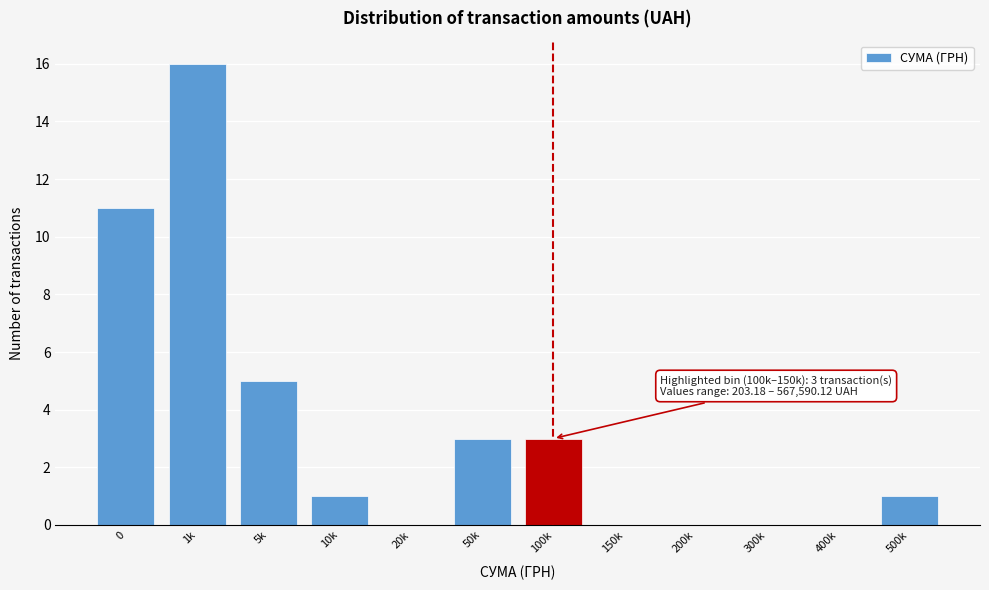

What is the maximum value shown in the chart?

16